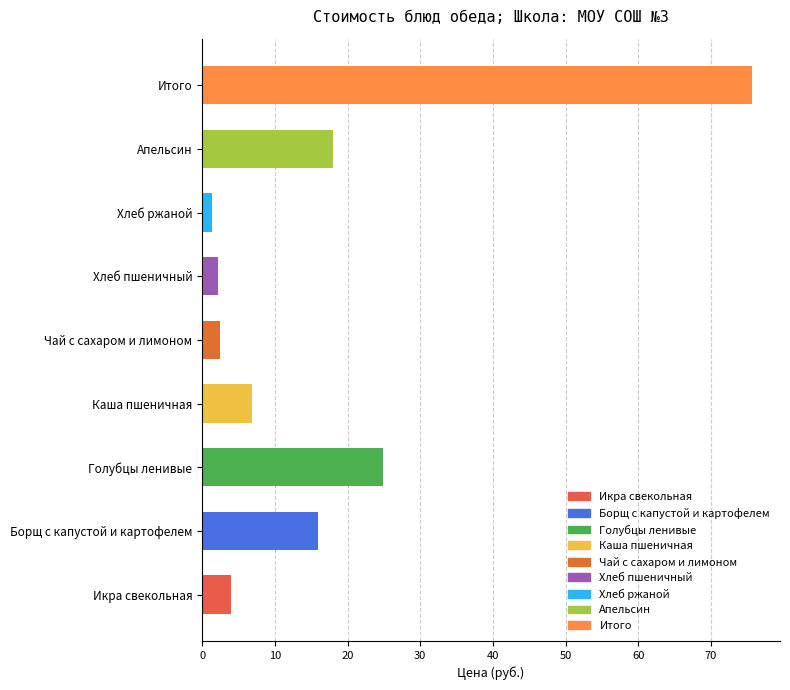

Which label corresponds to the smallest value in the chart?

Хлеб ржаной